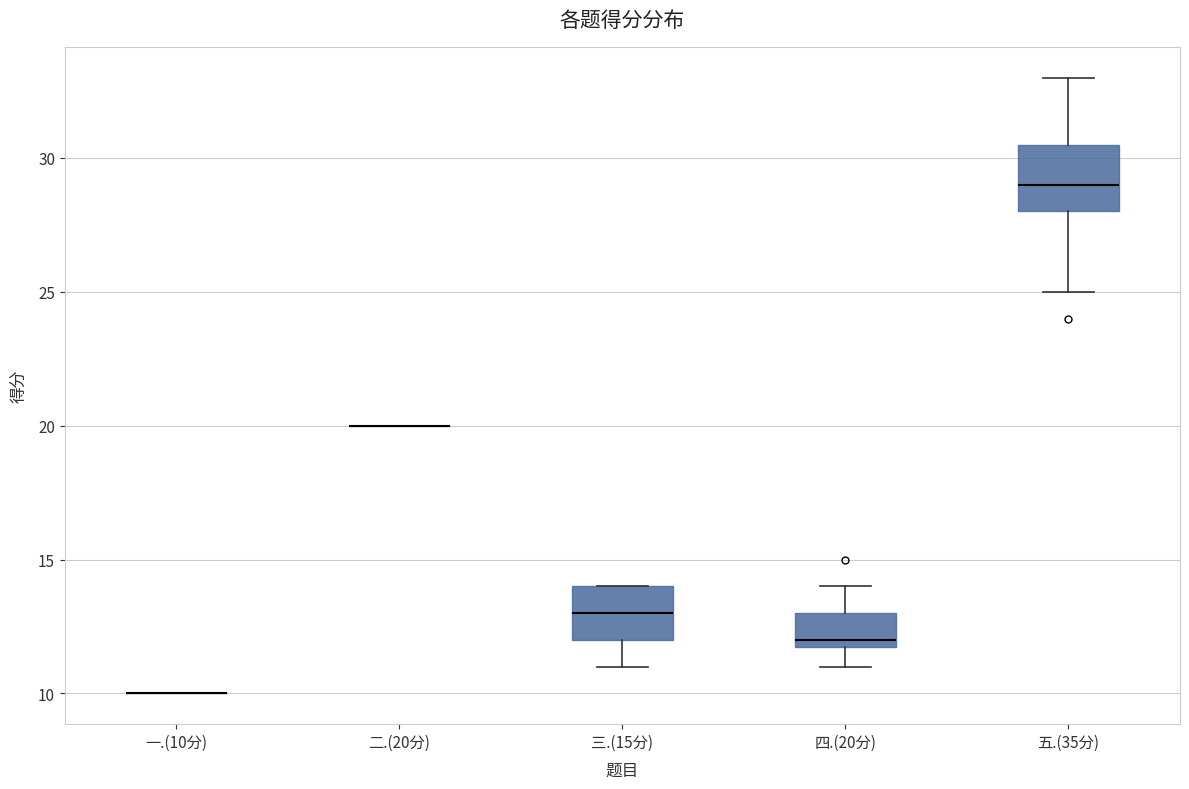

Reading left to right, transcribe this box plot: for each box, give where its median line is, the range the box spans, and where its two whiskers end, as read against the y-axis. The values are not printed on the chart, so give them approximately, as read against the axis.

一.(10分): box collapsed to a line at 10.0, whiskers 10.0 to 10.0
二.(20分): box collapsed to a line at 20.0, whiskers 20.0 to 20.0
三.(15分): median 13.0, box 12.0 to 14.0, whiskers 11.0 to 14.0
四.(20分): median 12.0 (just above the box's lower edge), box 12.0 to 13.0, whiskers 11.0 to 14.0
五.(35分): median 29.0, box 28.0 to 30.5, whiskers 25.0 to 33.0